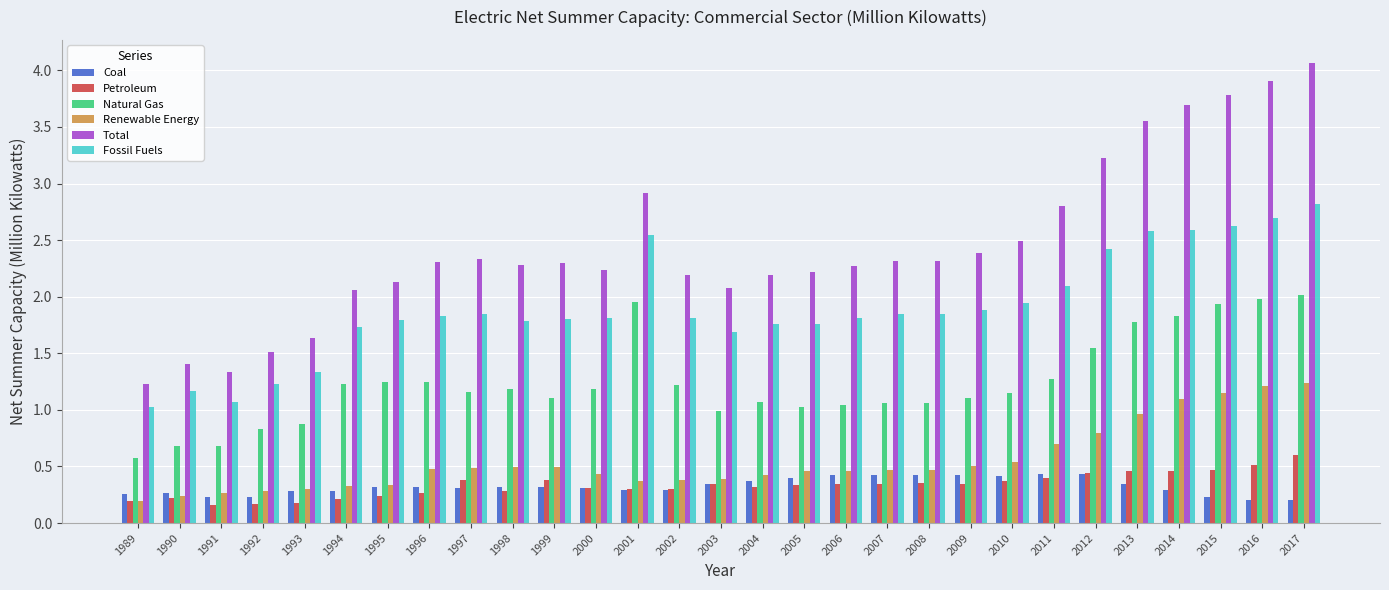

Between 2004 and 2016, which series saw the biggest shift?

Total